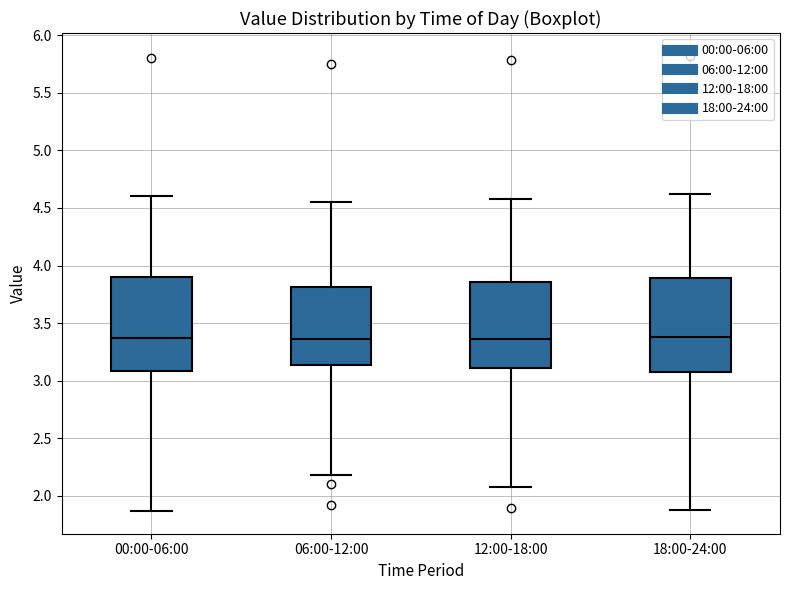

Reading left to right, transcribe this box plot: for each box, give where its median line is, the range the box spans, and where its two whiskers end, as read against the y-axis. The values are not printed on the chart, so give them approximately, as read against the axis.

00:00-06:00: median 3.35, box 3.10 to 3.90, whiskers 1.85 to 4.60
06:00-12:00: median 3.35, box 3.15 to 3.80, whiskers 2.20 to 4.55
12:00-18:00: median 3.35, box 3.10 to 3.85, whiskers 2.10 to 4.60
18:00-24:00: median 3.40, box 3.05 to 3.90, whiskers 1.90 to 4.60